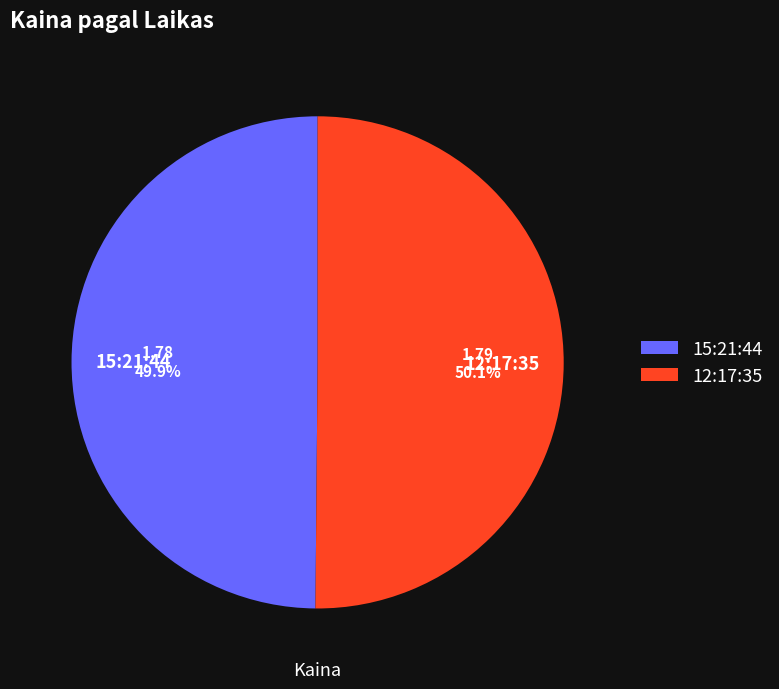

What is the ratio of the value at 12:17:35 to the value at 15:21:44?

1.0